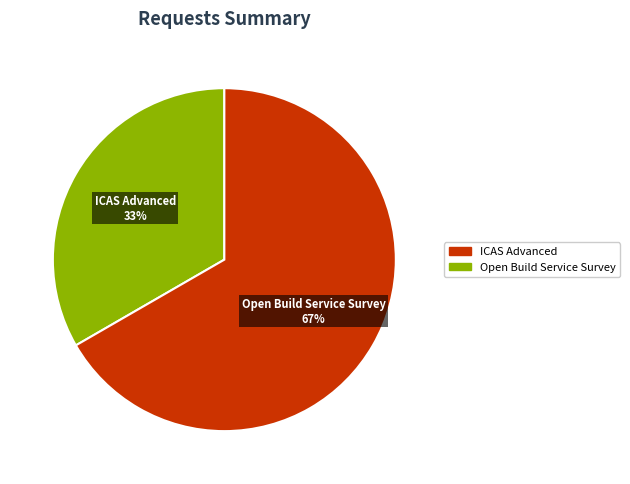

Which slice is the smallest?

ICAS Advanced